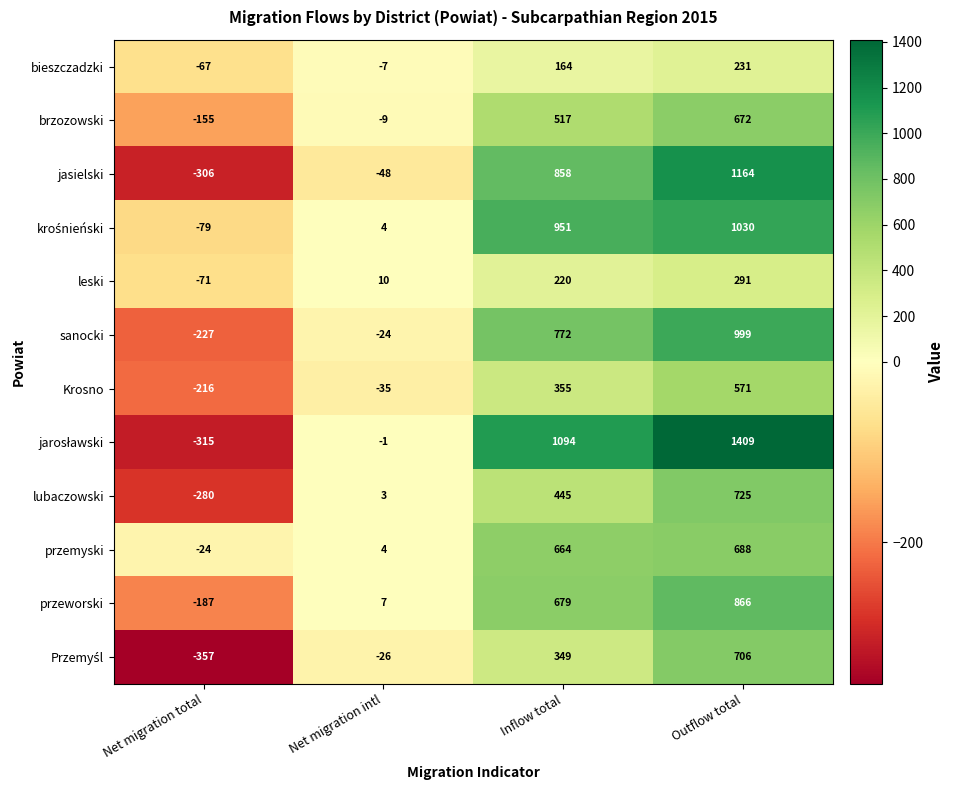

At which category is the sum across all series the highest?

Outflow total